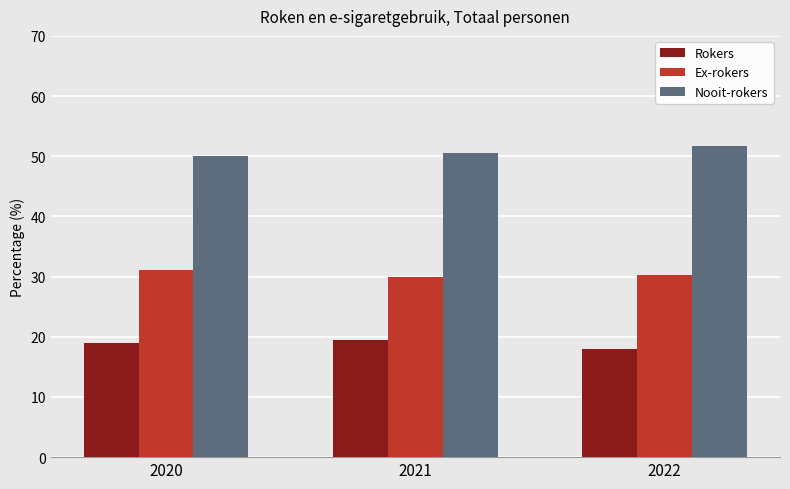

What is the maximum value for Ex-rokers?

31.1